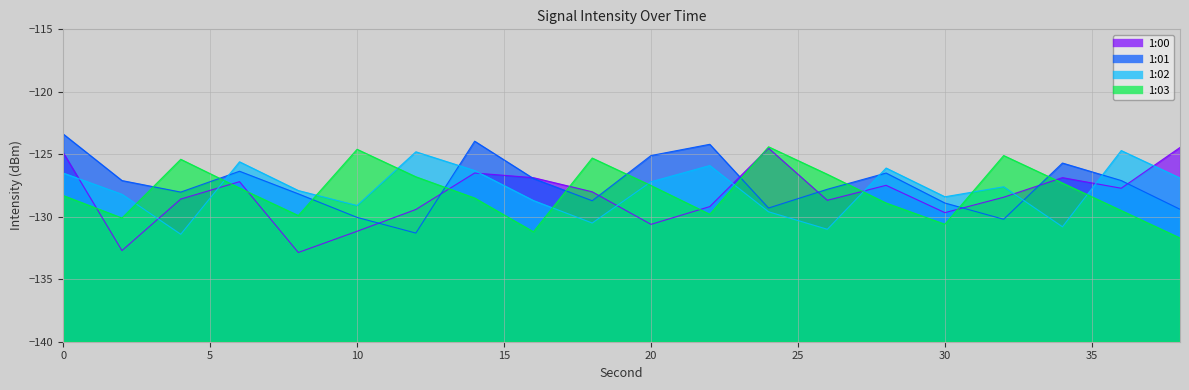

Count the number of data series in this chart.

4